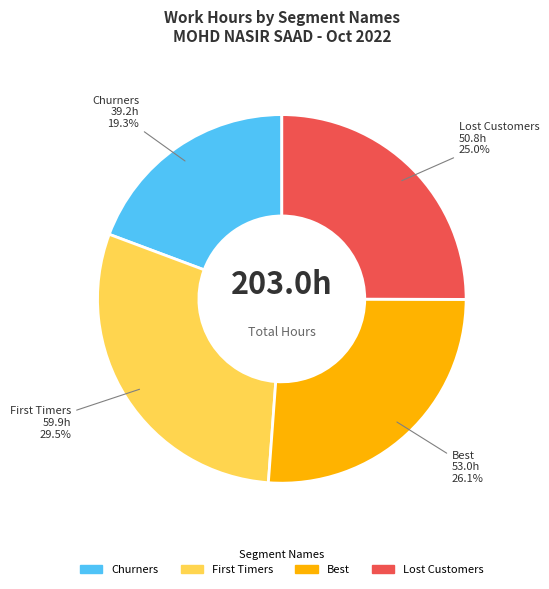

How many segments does this pie chart have?

4